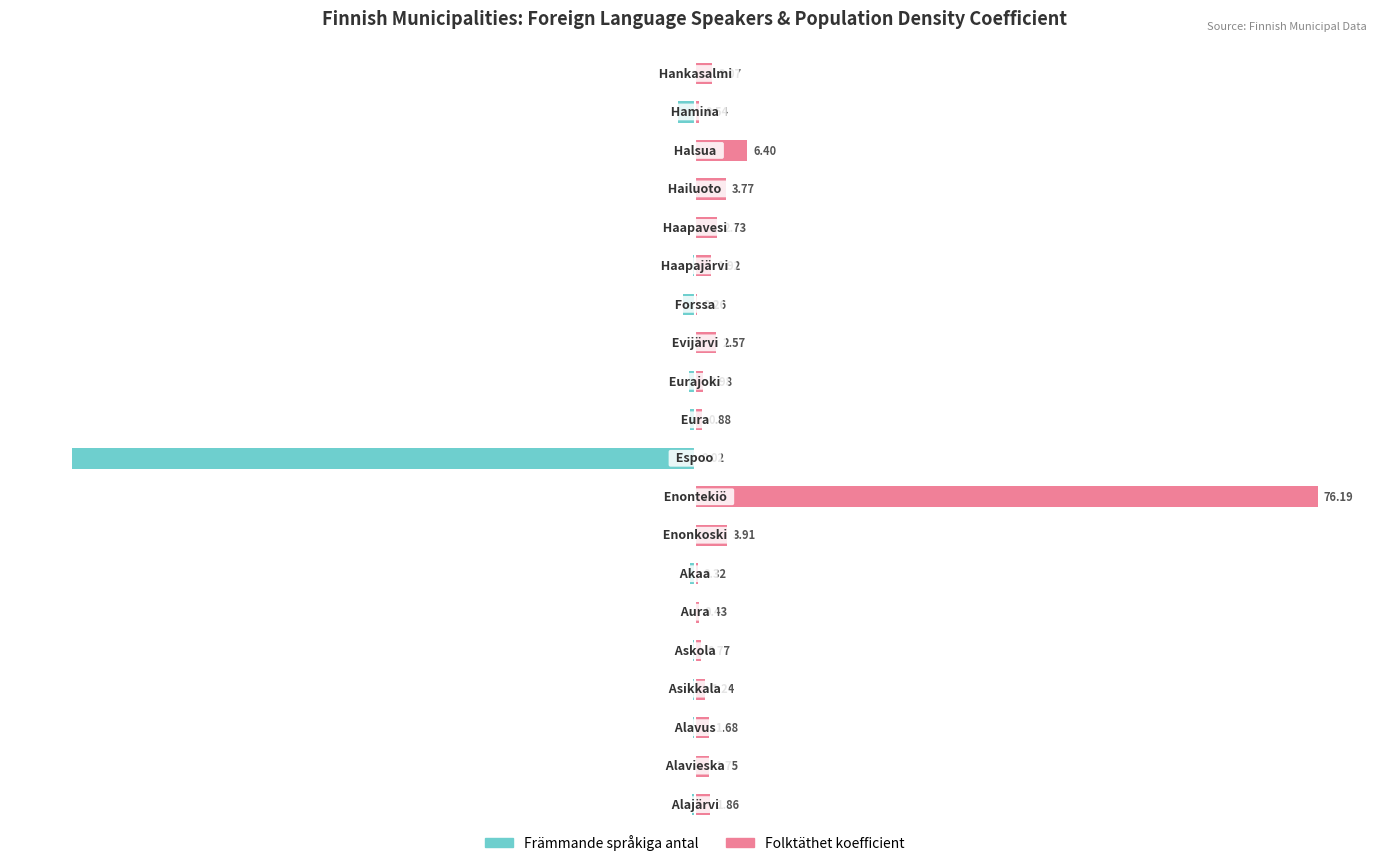

Which series has the largest total across all categories?

Folktäthet koefficient